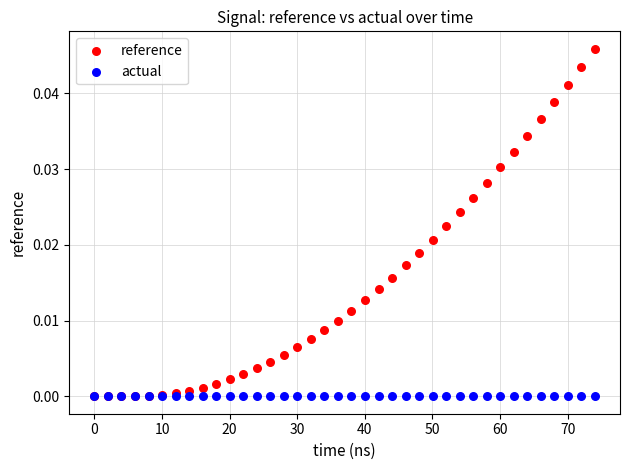

What are all the series names shown in the legend?

reference, actual